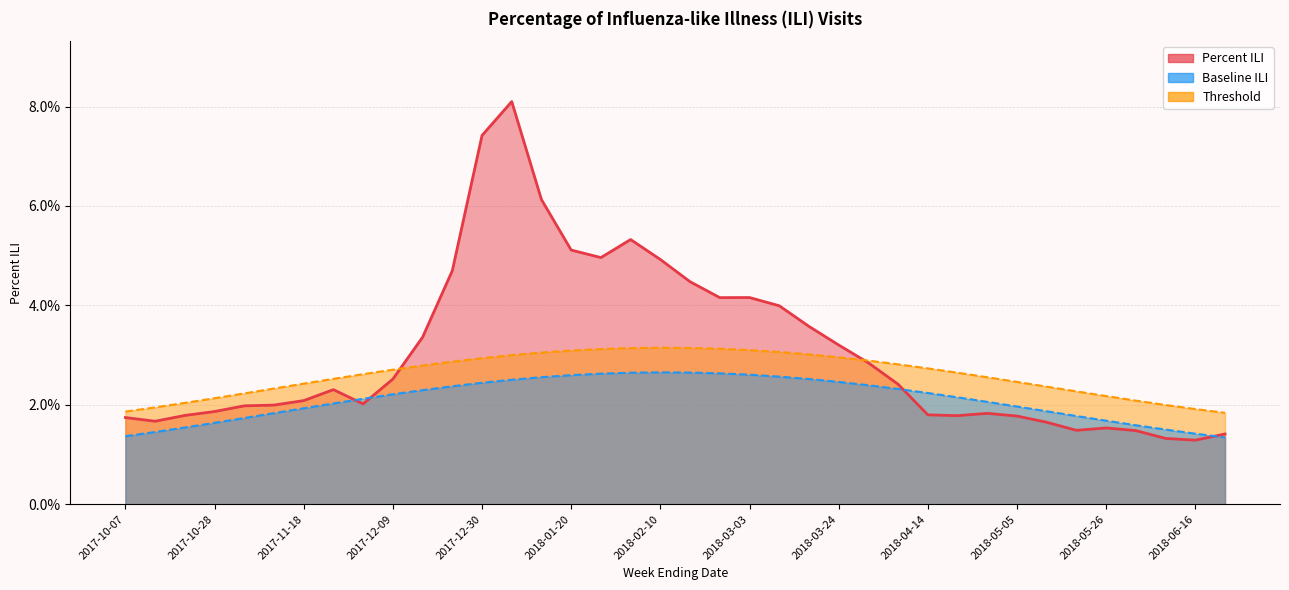

Reading left to right, transcribe all the data shown in this chart.

Percent ILI: 2017-10-07=0.0	2017-10-14=0.0	2017-10-21=0.0	2017-10-28=0.0	2017-11-04=0.0	2017-11-11=0.0	2017-11-18=0.0	2017-11-25=0.0	2017-12-02=0.0	2017-12-09=0.0	2017-12-16=0.0	2017-12-23=0.0	2017-12-30=0.1	2018-01-06=0.1	2018-01-13=0.1	2018-01-20=0.1	2018-01-27=0.0	2018-02-03=0.1	2018-02-10=0.0	2018-02-17=0.0	2018-02-24=0.0	2018-03-03=0.0	2018-03-10=0.0	2018-03-17=0.0	2018-03-24=0.0	2018-03-31=0.0	2018-04-07=0.0	2018-04-14=0.0	2018-04-21=0.0	2018-04-28=0.0	2018-05-05=0.0	2018-05-12=0.0	2018-05-19=0.0	2018-05-26=0.0	2018-06-02=0.0	2018-06-09=0.0	2018-06-16=0.0	2018-06-23=0.0
Baseline ILI: 2017-10-07=0.0	2017-10-14=0.0	2017-10-21=0.0	2017-10-28=0.0	2017-11-04=0.0	2017-11-11=0.0	2017-11-18=0.0	2017-11-25=0.0	2017-12-02=0.0	2017-12-09=0.0	2017-12-16=0.0	2017-12-23=0.0	2017-12-30=0.0	2018-01-06=0.0	2018-01-13=0.0	2018-01-20=0.0	2018-01-27=0.0	2018-02-03=0.0	2018-02-10=0.0	2018-02-17=0.0	2018-02-24=0.0	2018-03-03=0.0	2018-03-10=0.0	2018-03-17=0.0	2018-03-24=0.0	2018-03-31=0.0	2018-04-07=0.0	2018-04-14=0.0	2018-04-21=0.0	2018-04-28=0.0	2018-05-05=0.0	2018-05-12=0.0	2018-05-19=0.0	2018-05-26=0.0	2018-06-02=0.0	2018-06-09=0.0	2018-06-16=0.0	2018-06-23=0.0
Threshold: 2017-10-07=0.0	2017-10-14=0.0	2017-10-21=0.0	2017-10-28=0.0	2017-11-04=0.0	2017-11-11=0.0	2017-11-18=0.0	2017-11-25=0.0	2017-12-02=0.0	2017-12-09=0.0	2017-12-16=0.0	2017-12-23=0.0	2017-12-30=0.0	2018-01-06=0.0	2018-01-13=0.0	2018-01-20=0.0	2018-01-27=0.0	2018-02-03=0.0	2018-02-10=0.0	2018-02-17=0.0	2018-02-24=0.0	2018-03-03=0.0	2018-03-10=0.0	2018-03-17=0.0	2018-03-24=0.0	2018-03-31=0.0	2018-04-07=0.0	2018-04-14=0.0	2018-04-21=0.0	2018-04-28=0.0	2018-05-05=0.0	2018-05-12=0.0	2018-05-19=0.0	2018-05-26=0.0	2018-06-02=0.0	2018-06-09=0.0	2018-06-16=0.0	2018-06-23=0.0